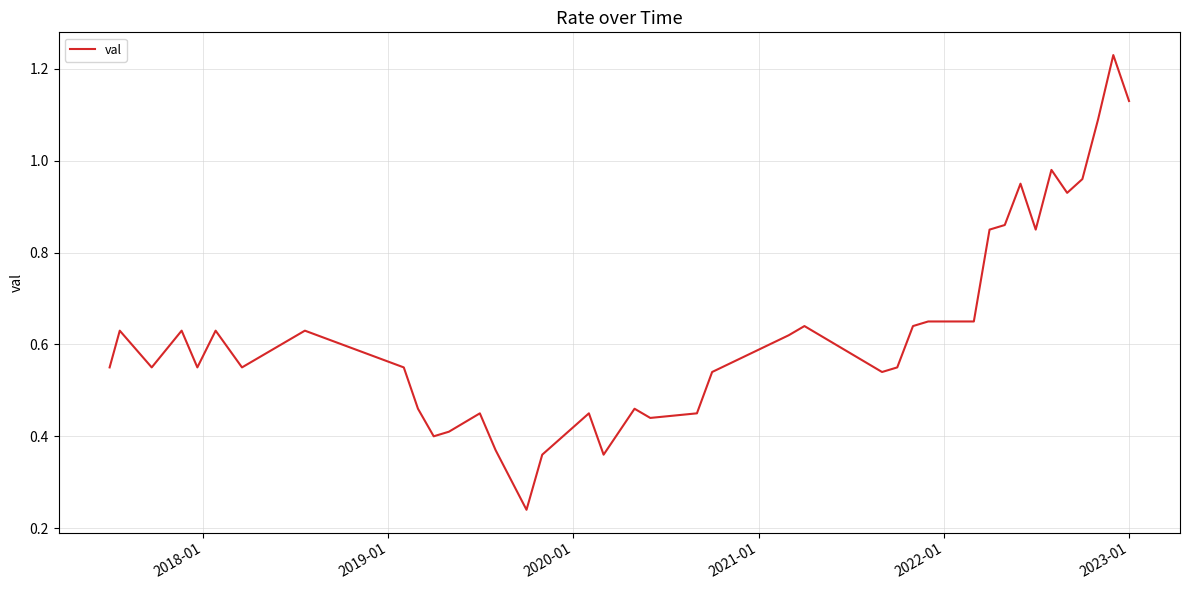

How many lines are shown in the chart?

1